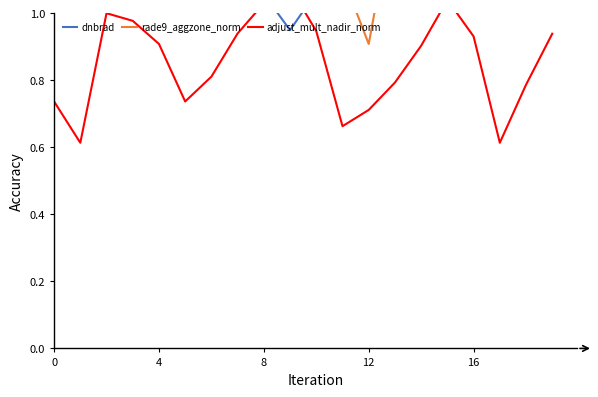

What is the value of the adjust_mult_nadir_norm point at the 16th from the left?

1.0